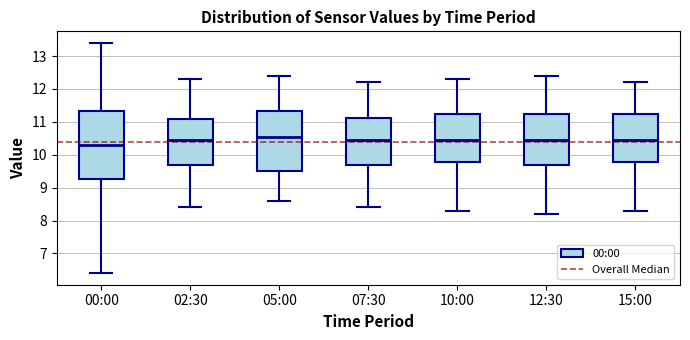

Which box's median line is the lowest?

00:00